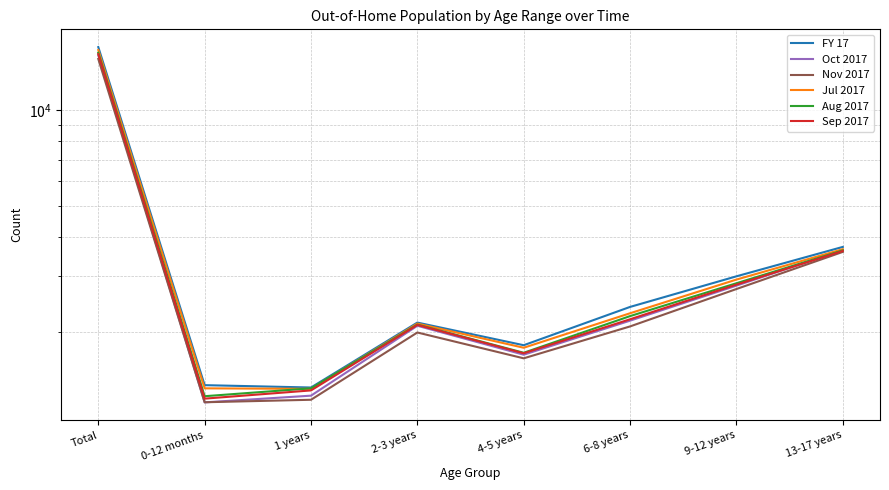

Reading left to right, what are all the values shown in this chart?

FY 17: Total=15803	0-12 months=1365	1 years=1342	2-3 years=2148	4-5 years=1823	6-8 years=2406	9-12 years=3003	13-17 years=3716
Oct 2017: Total=14889	0-12 months=1205	1 years=1265	2-3 years=2099	4-5 years=1702	6-8 years=2178	9-12 years=2807	13-17 years=3633
Nov 2017: Total=14503	0-12 months=1206	1 years=1228	2-3 years=1999	4-5 years=1658	6-8 years=2089	9-12 years=2739	13-17 years=3584
Jul 2017: Total=15471	0-12 months=1334	1 years=1329	2-3 years=2132	4-5 years=1790	6-8 years=2298	9-12 years=2933	13-17 years=3655
Aug 2017: Total=15168	0-12 months=1260	1 years=1334	2-3 years=2117	4-5 years=1726	6-8 years=2251	9-12 years=2856	13-17 years=3624
Sep 2017: Total=15021	0-12 months=1238	1 years=1314	2-3 years=2112	4-5 years=1720	6-8 years=2200	9-12 years=2828	13-17 years=3609